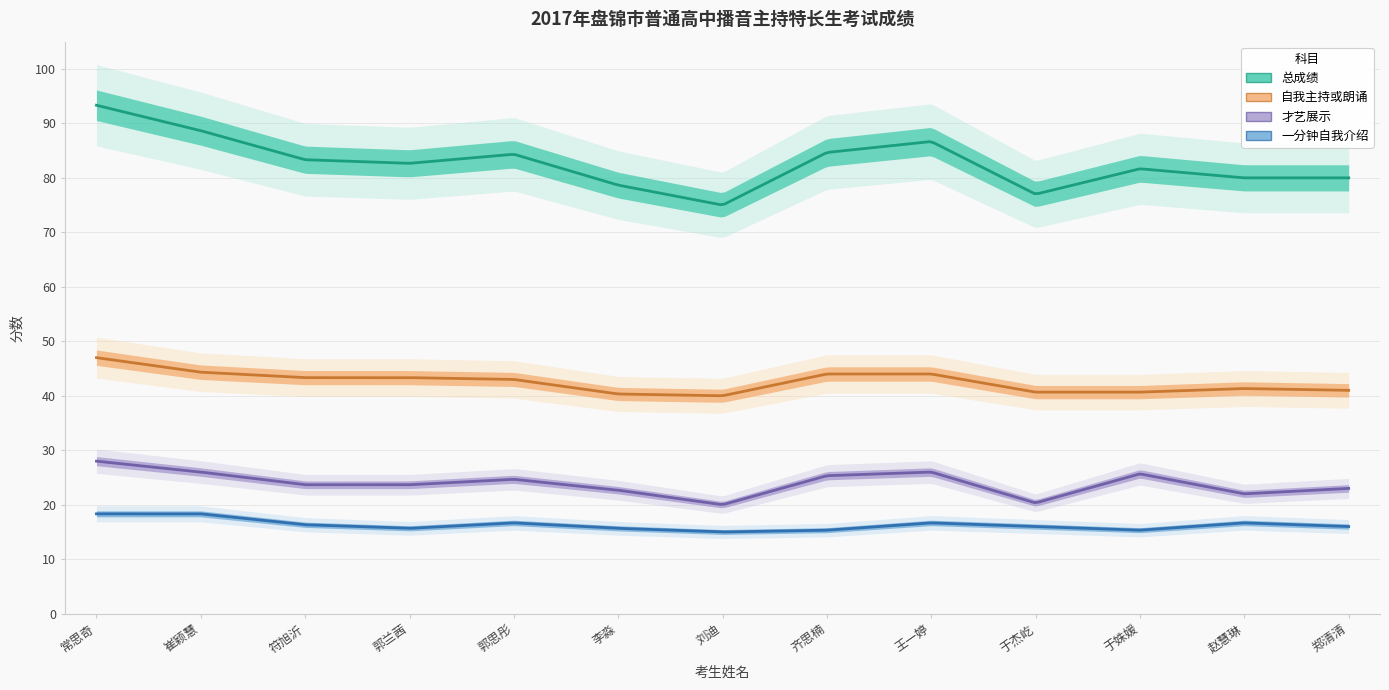

At which category is the sum across all series the highest?

常思奇